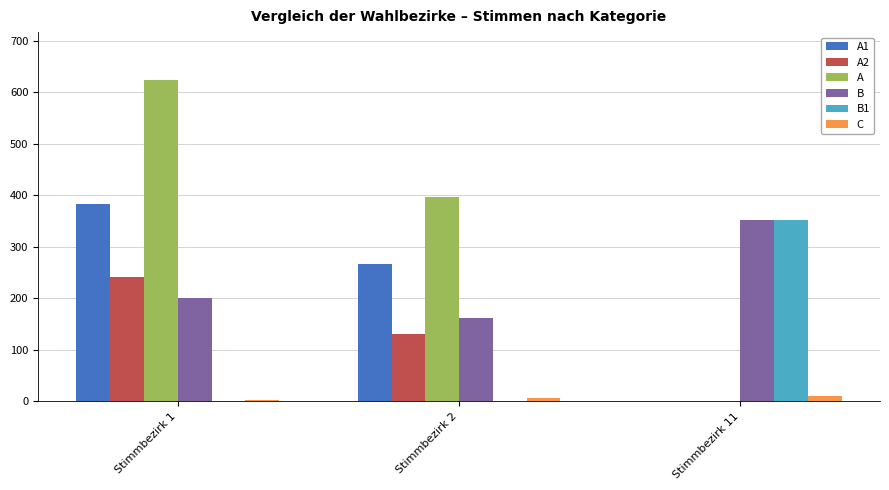

The value of B at Stimmbezirk 2 is 223. True or false?

False